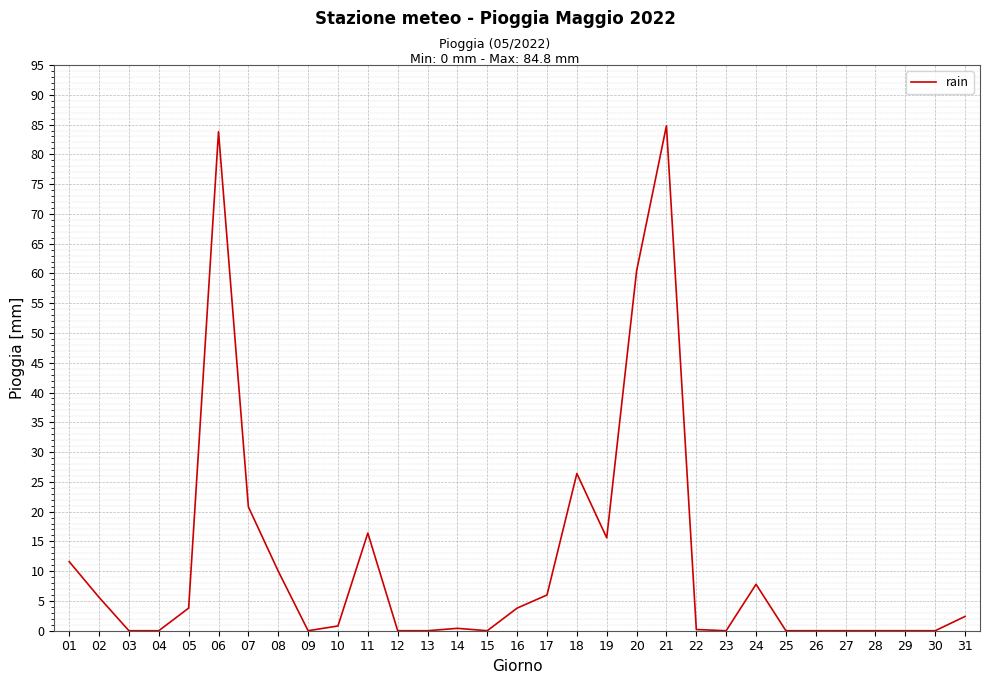

At which label is the value closest to 42?

18